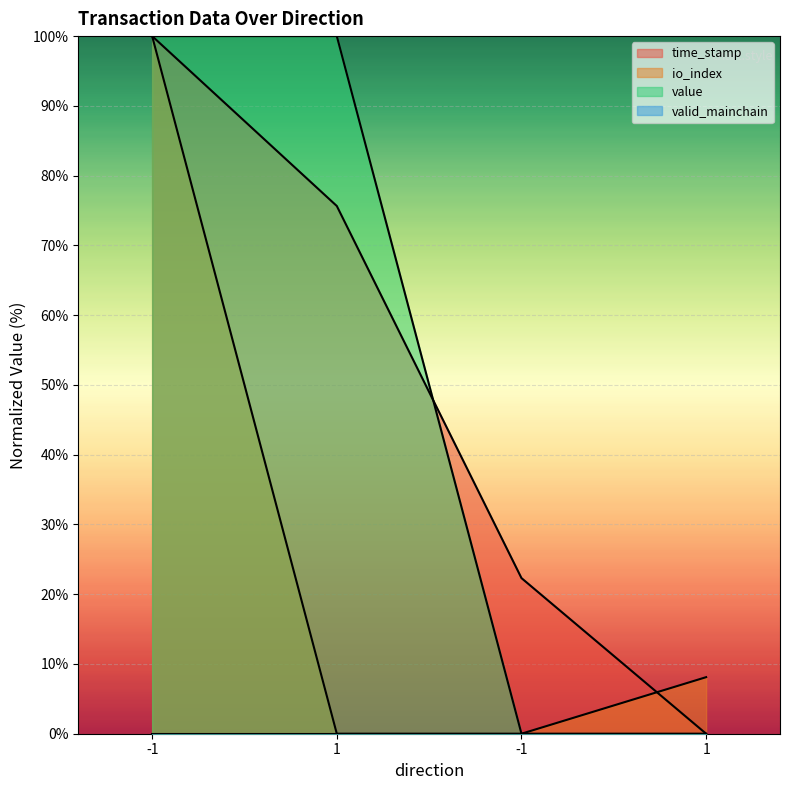

Reading right to left, what are all the values shown in this chart?

time_stamp: 1=0.0	-1=22.3	1=75.6	-1=100.0
io_index: 1=8.1	-1=0.0	1=0.0	-1=100.0
value: 1=0.0	-1=0.0	1=100.0	-1=100.0